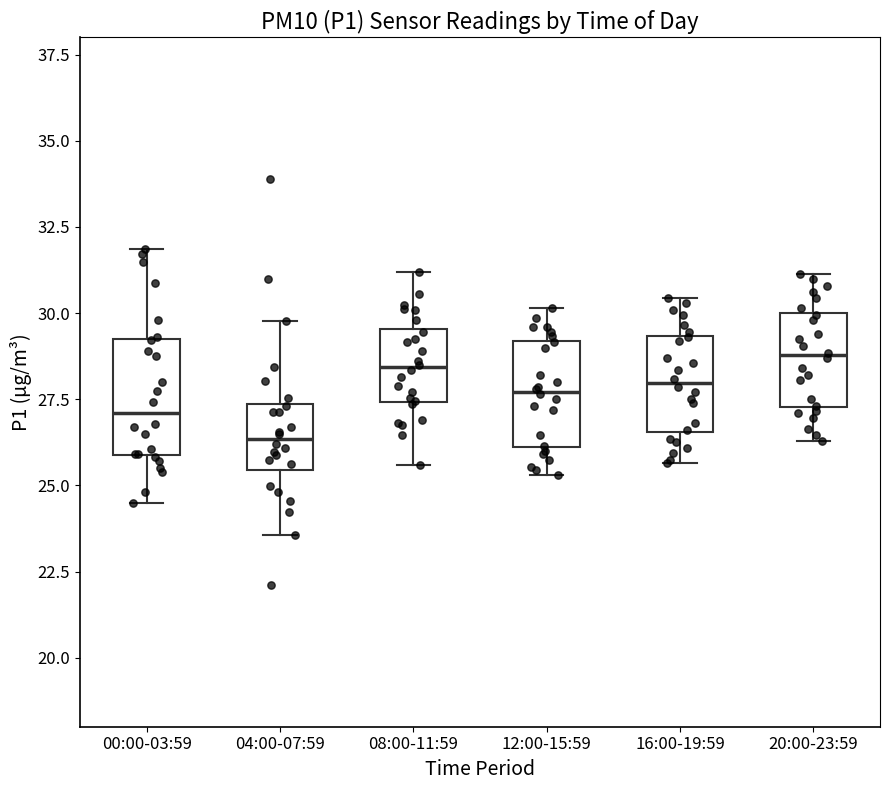

Where does the median line of the box for 04:00-07:59 sit on the y-axis? The values are not printed on the chart, so give them approximately, as read against the axis.

26.5